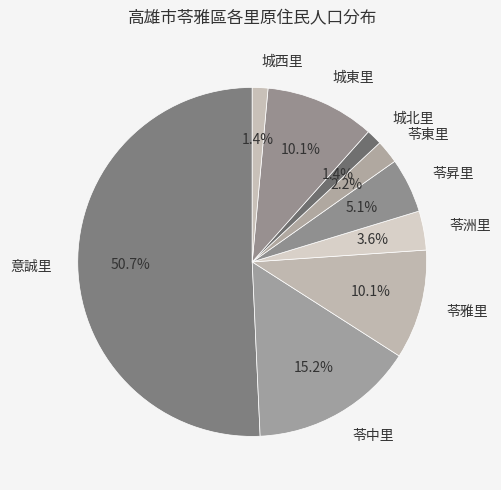

What is the largest slice in the pie chart?

意誠里